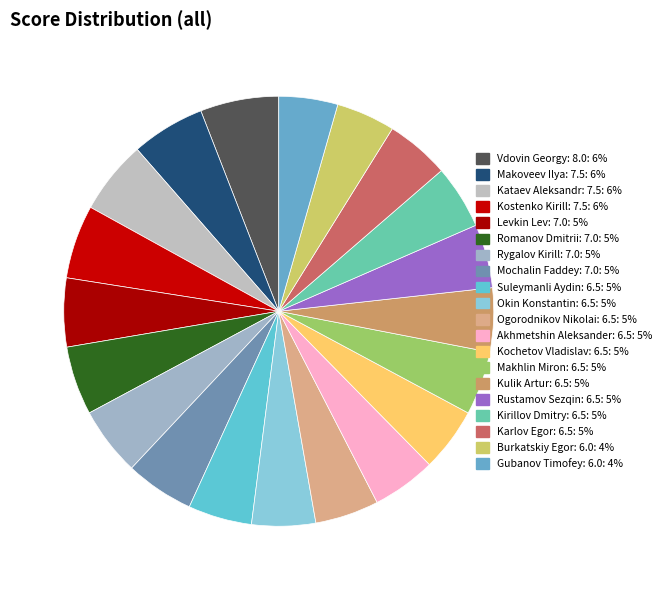

To the nearest percent, what percentage of the pie is Burkatskiy Egor: 6.0?

4%